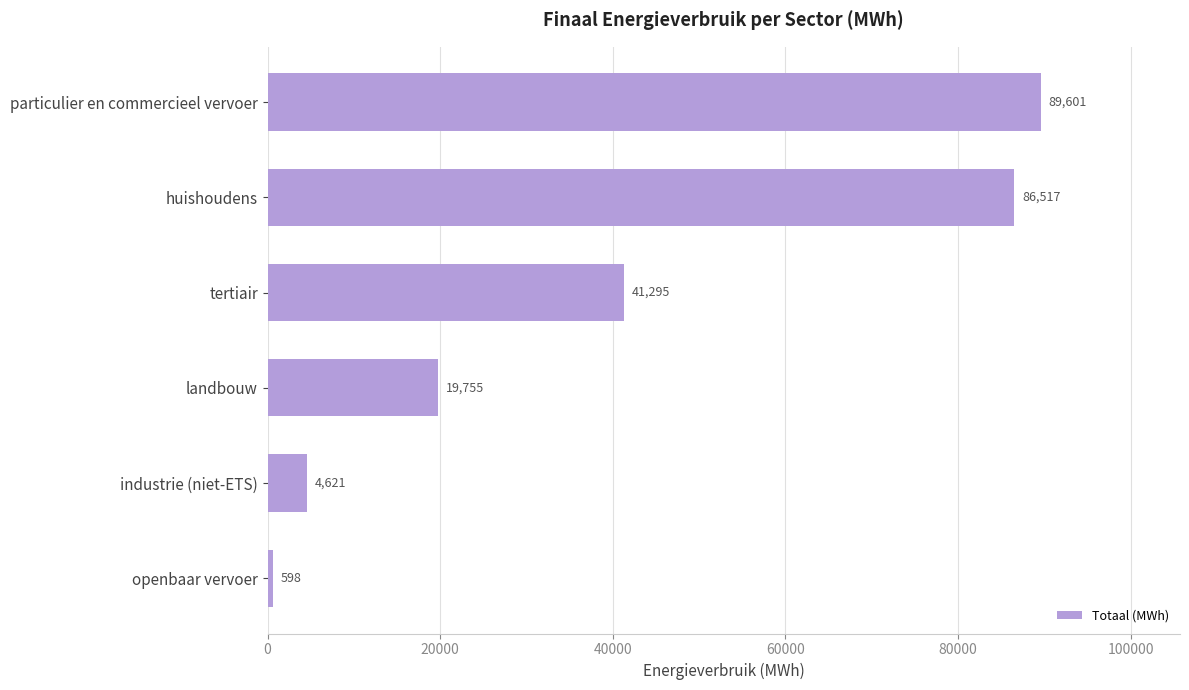

List the labels in order of value, smallest first.

openbaar vervoer, industrie (niet-ETS), landbouw, tertiair, huishoudens, particulier en commercieel vervoer